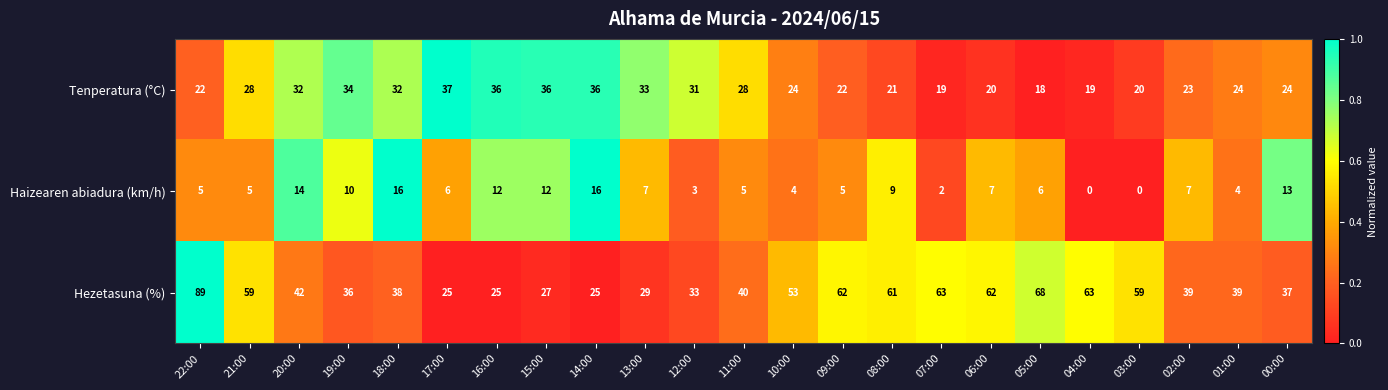

Rank the series at 04:00 from highest to lowest value.

Hezetasuna (%), Tenperatura (°C), Haizearen abiadura (km/h)